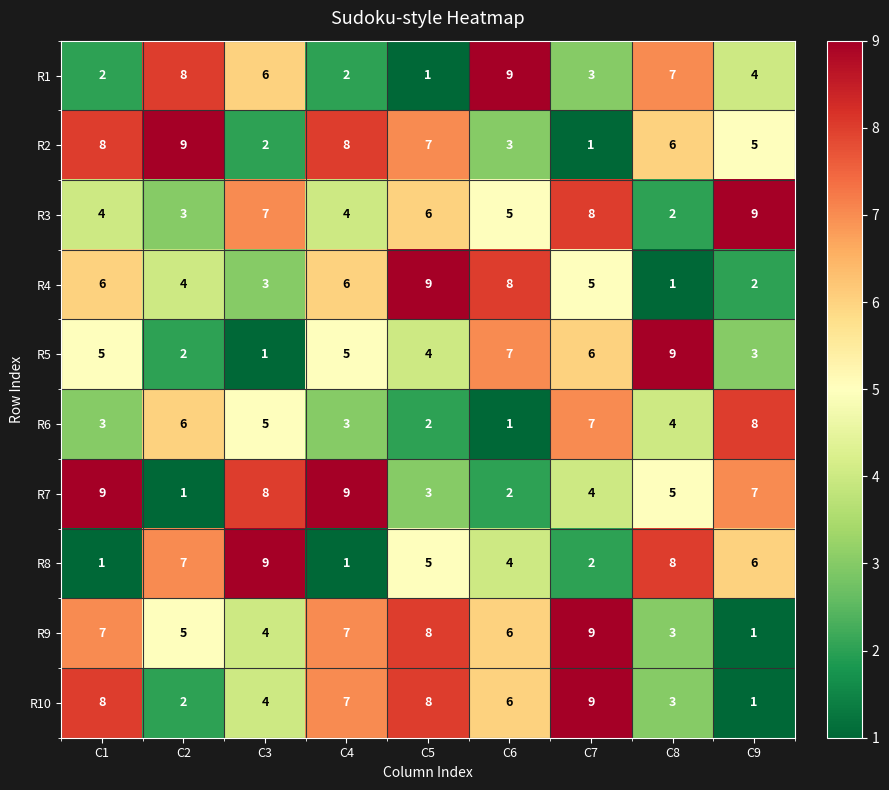

What is the difference between the highest and lowest values at C3?

8